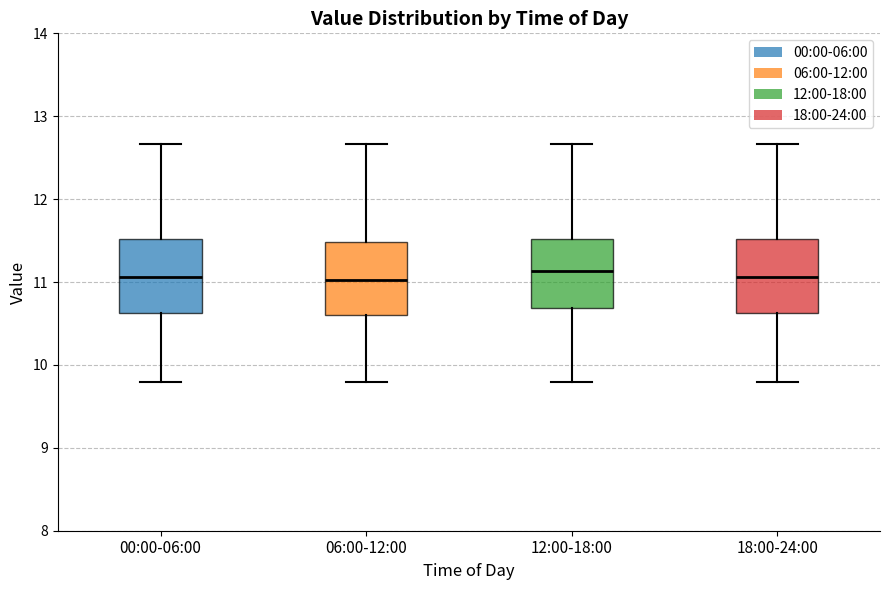

Where does the median line of the box for 06:00-12:00 sit on the y-axis? The values are not printed on the chart, so give them approximately, as read against the axis.

11.0